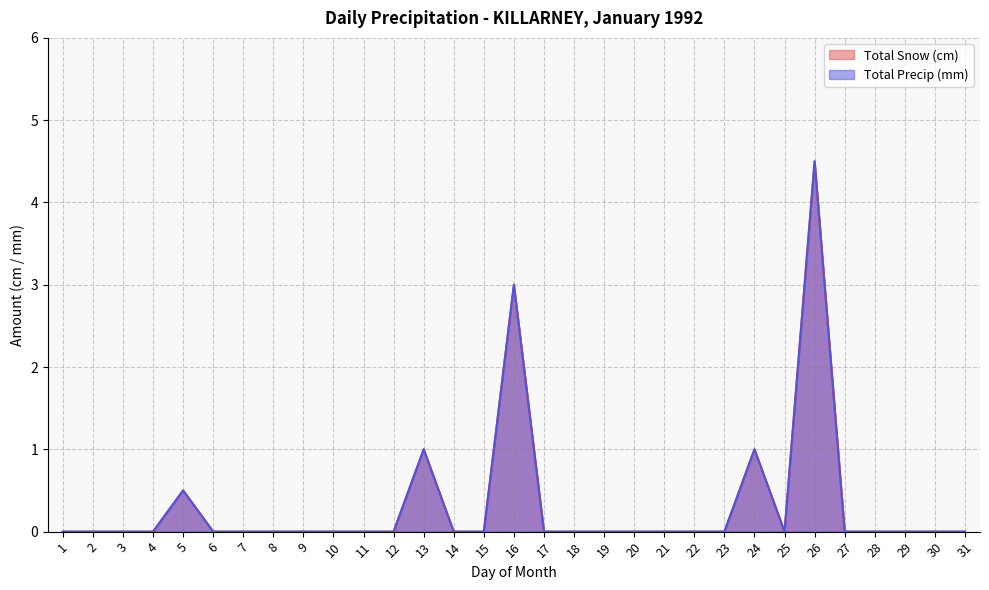

True or false: Total Snow (cm) and Total Precip (mm) intersect in this chart.

False